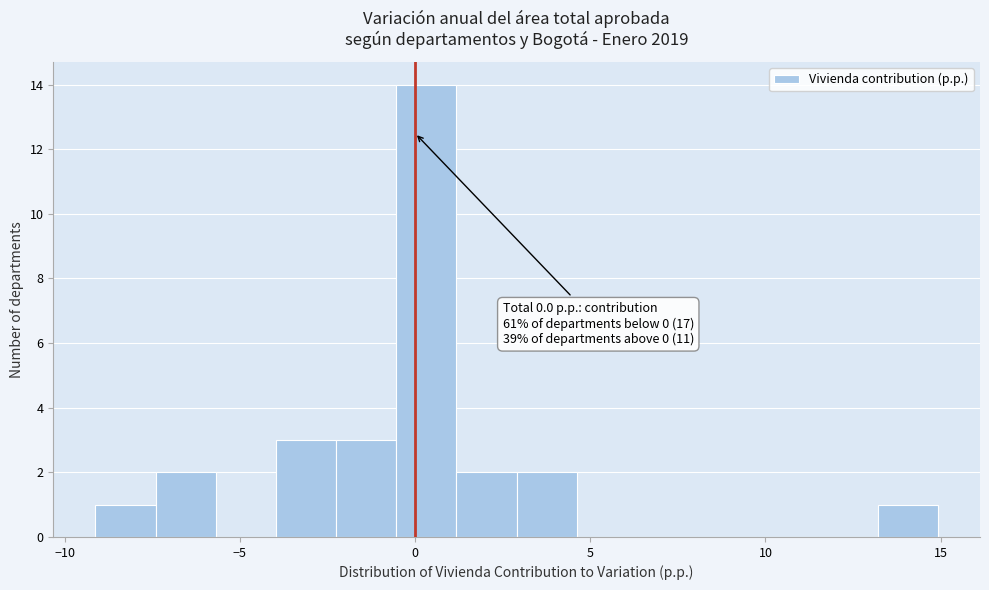

Read against the x-axis, roughly where is the centre of the tallest bar?

0.5